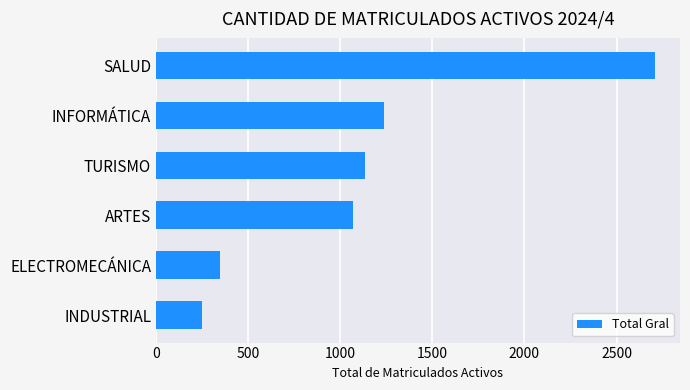

Reading top to bottom, transcribe all the data shown in this chart.

2709	1237	1133	1069	349	251